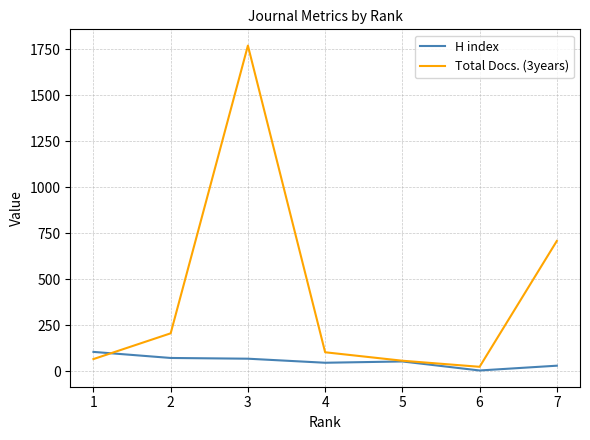

The value of Total Docs. (3years) at 3 is 28. True or false?

False